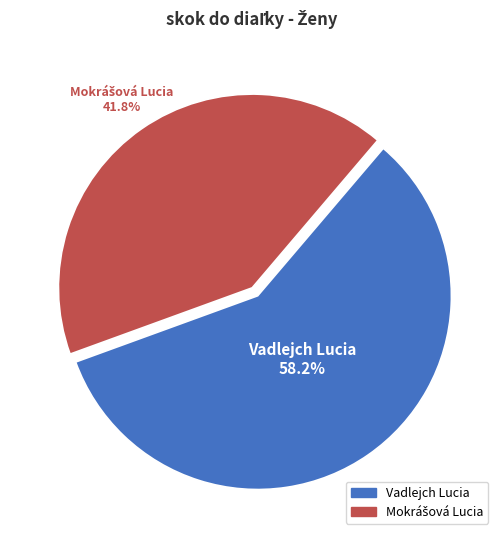

What portion of the pie excludes Vadlejch Lucia?

41.8%